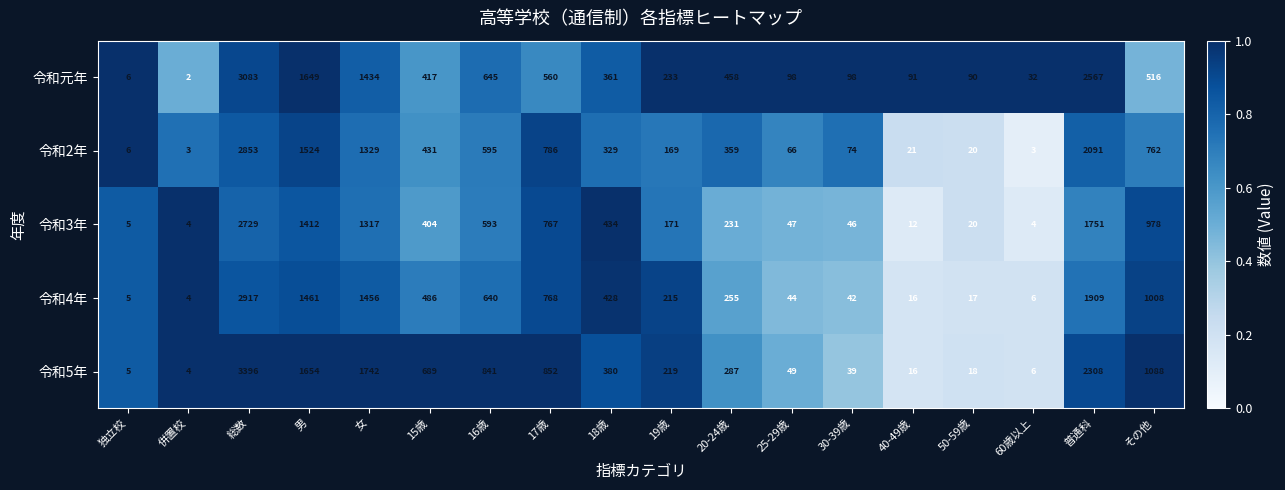

What is the difference between the 令和元年 values at 18歳 and 独立校?

355